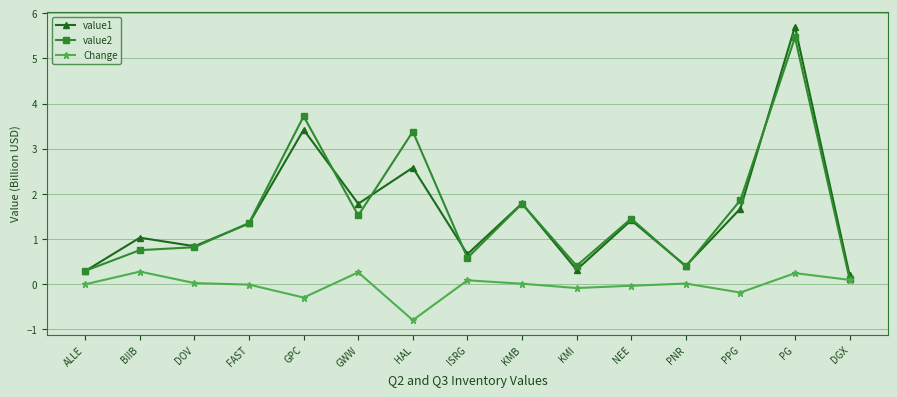

Which category has the lowest value across all series?

HAL